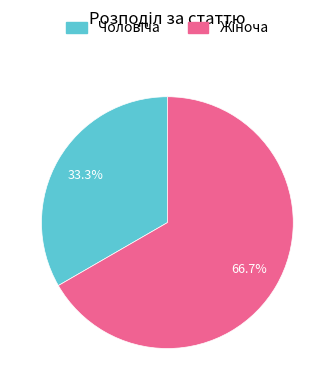

What is the change in value from Чоловіча to Жіноча?

+1